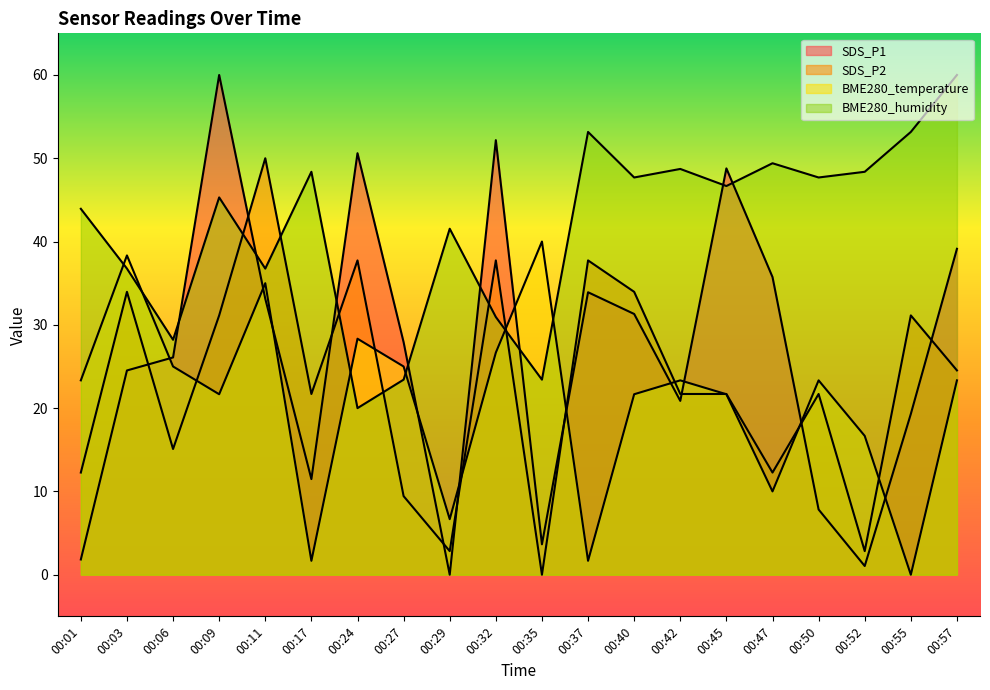

What is the value of the BME280_temperature point at the 11th from the left?

40.0